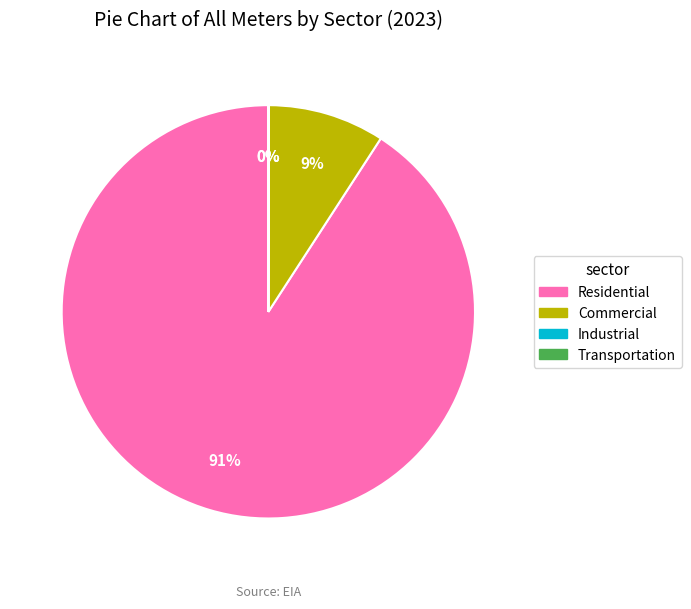

The Residential slice represents 98% of the pie. True or false?

False